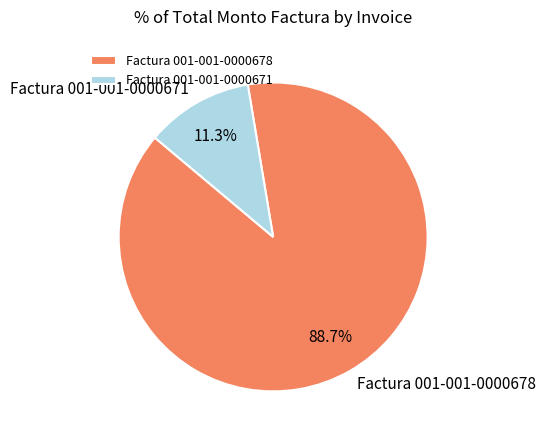

To the nearest percent, what is the combined percentage of Factura 001-001-0000671 and Factura 001-001-0000678?

100%